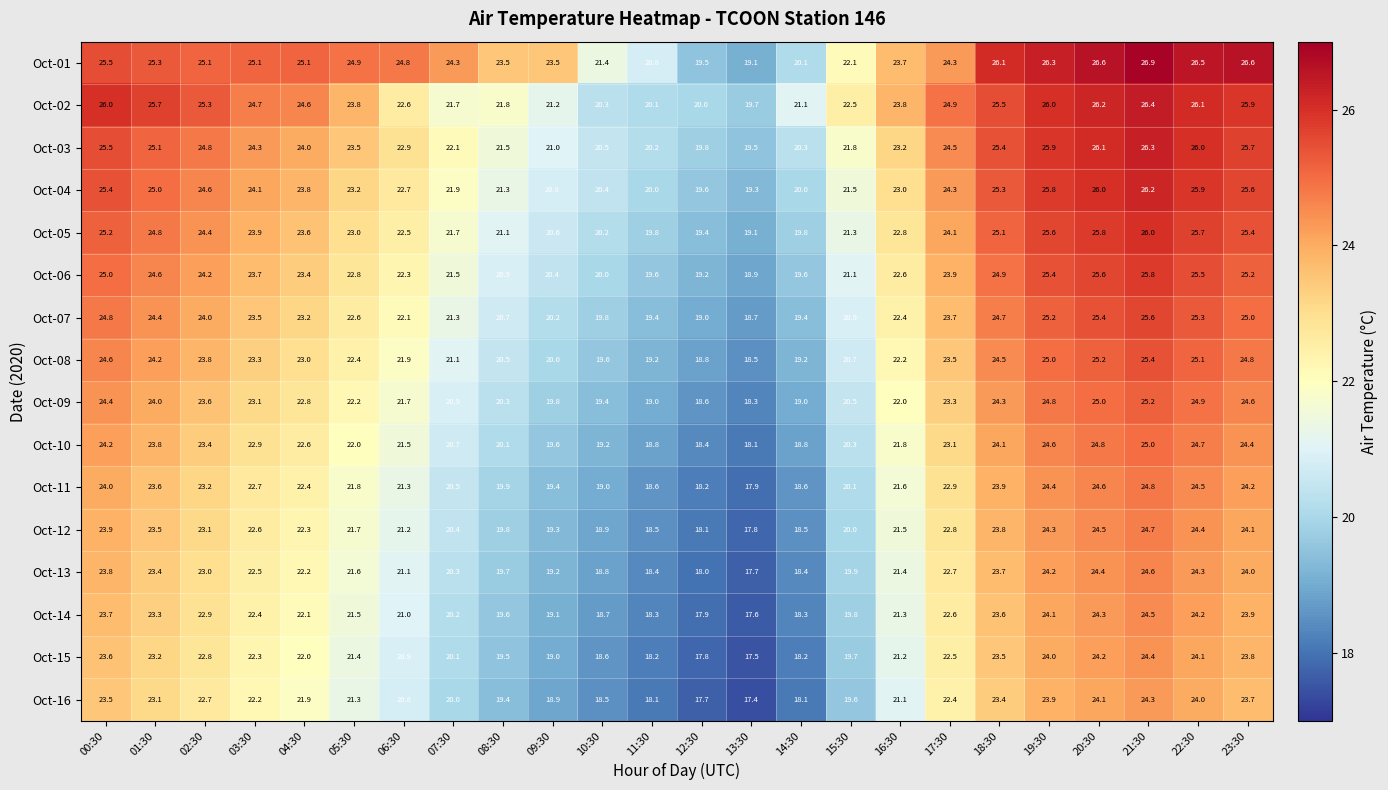

At which label does Oct-03 first exceed 24?

00:30